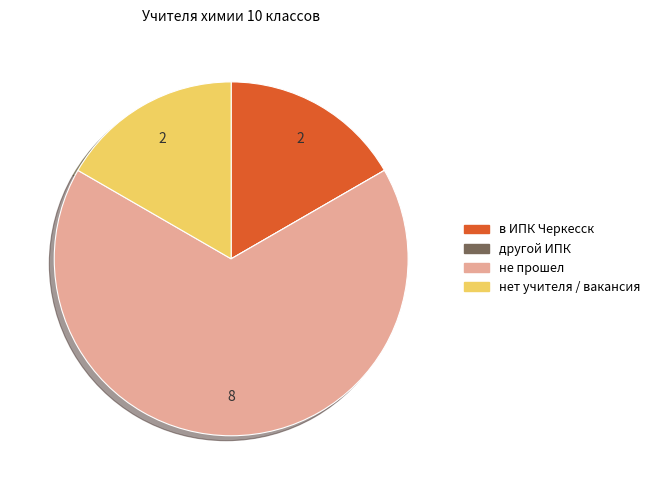

True or false: в ИПК Черкесск accounts for 17% of the total.

True